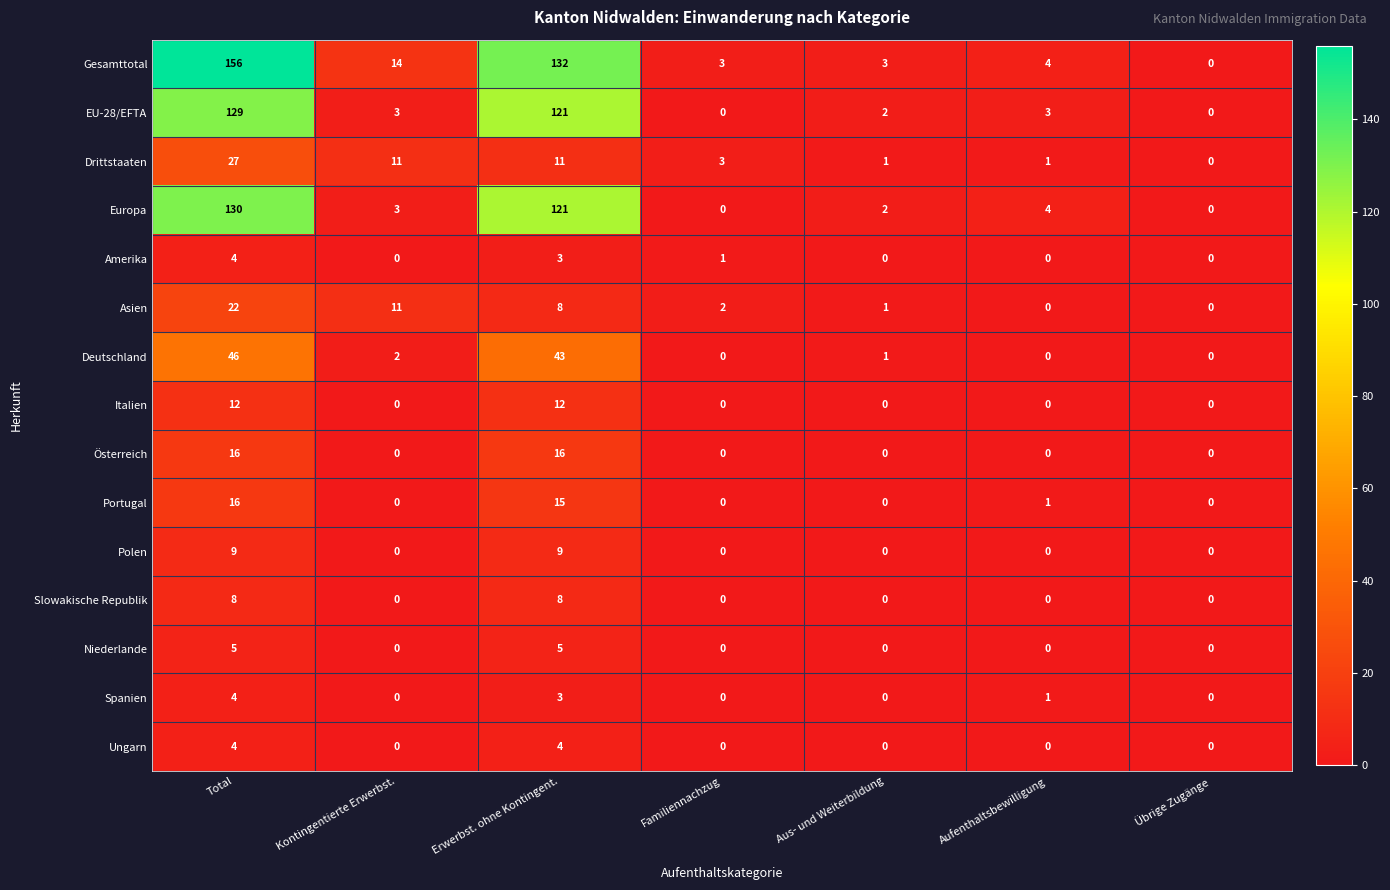

What is the difference between the highest and lowest values at Aus- und Weiterbildung?

3